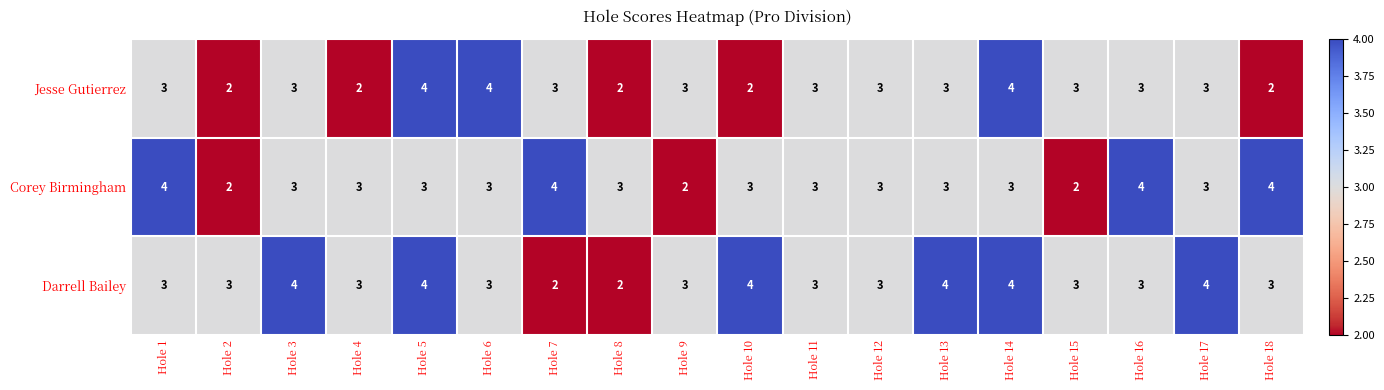

Rank the series at Hole 10 from highest to lowest value.

Darrell Bailey, Corey Birmingham, Jesse Gutierrez